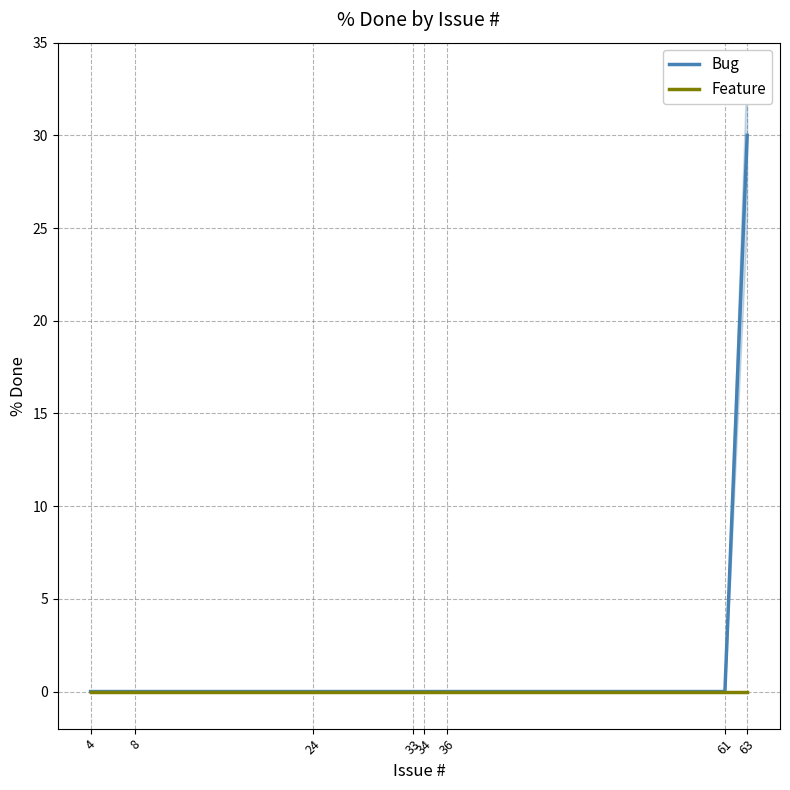

True or false: Feature has more than 1 points higher than both neighbors.

False